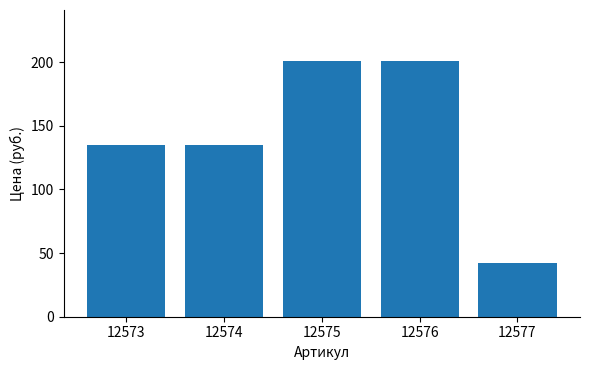

How many categories are shown in the chart?

5